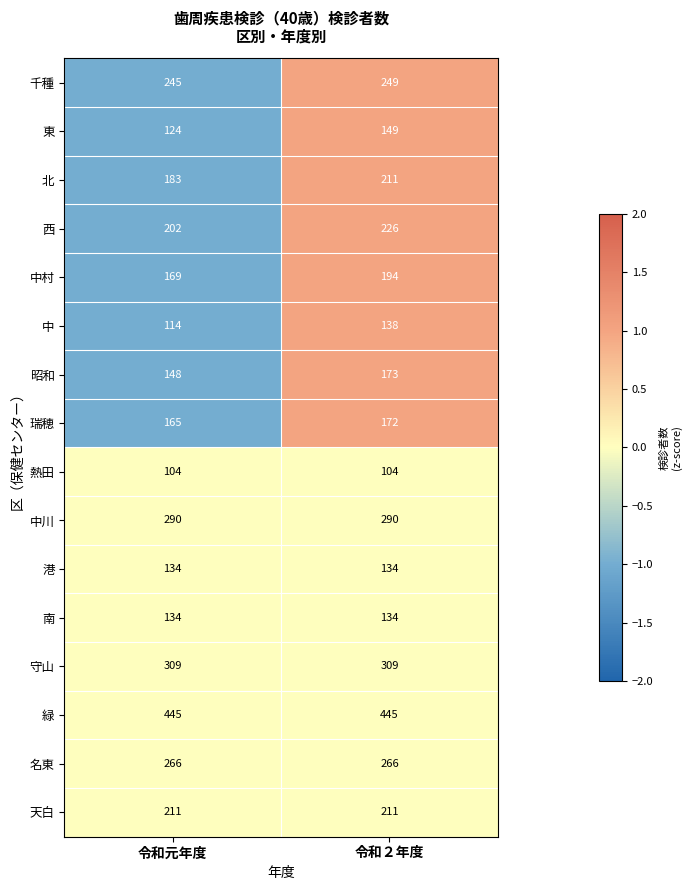

The 港 series shows 134 at 令和２年度. True or false?

True